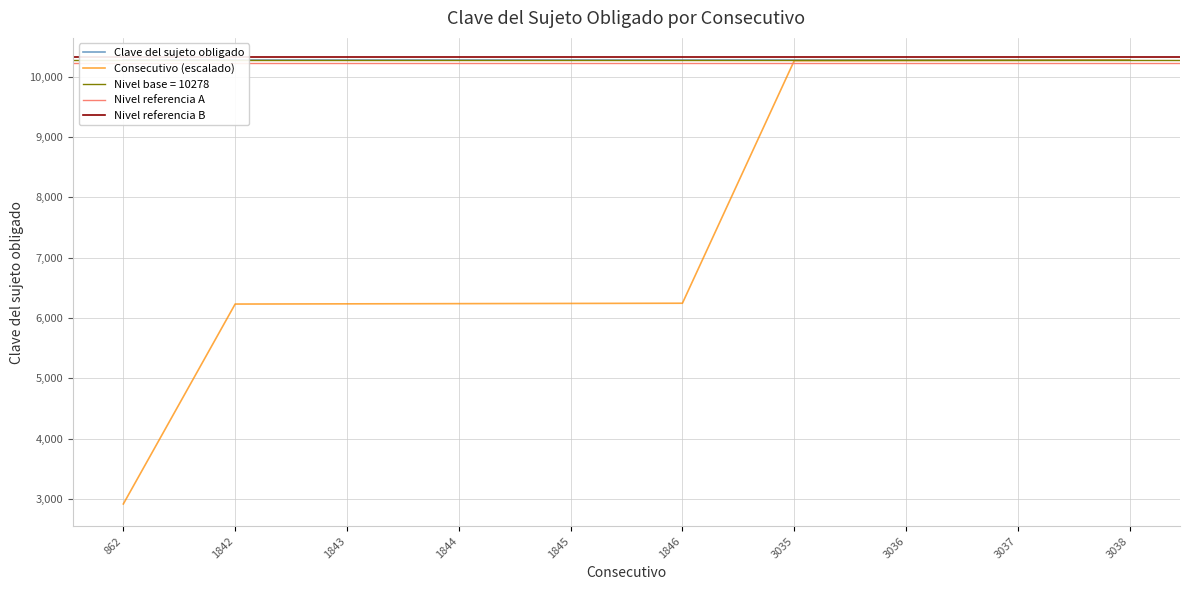

What is the value of the 1st point from the left?

2916.3